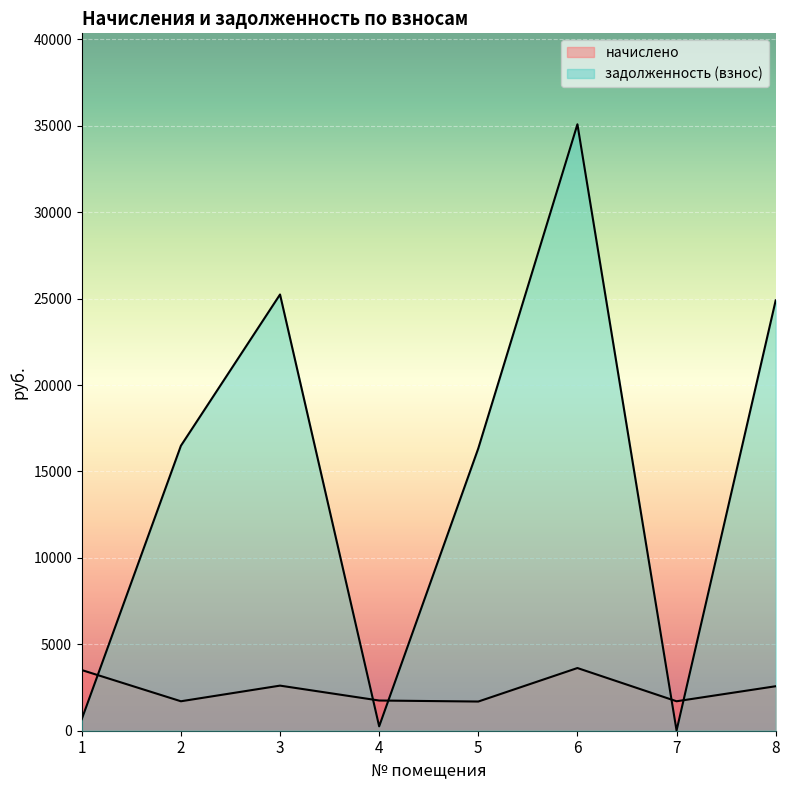

How many interior local peaks does the задолженность (взнос) series have?

2